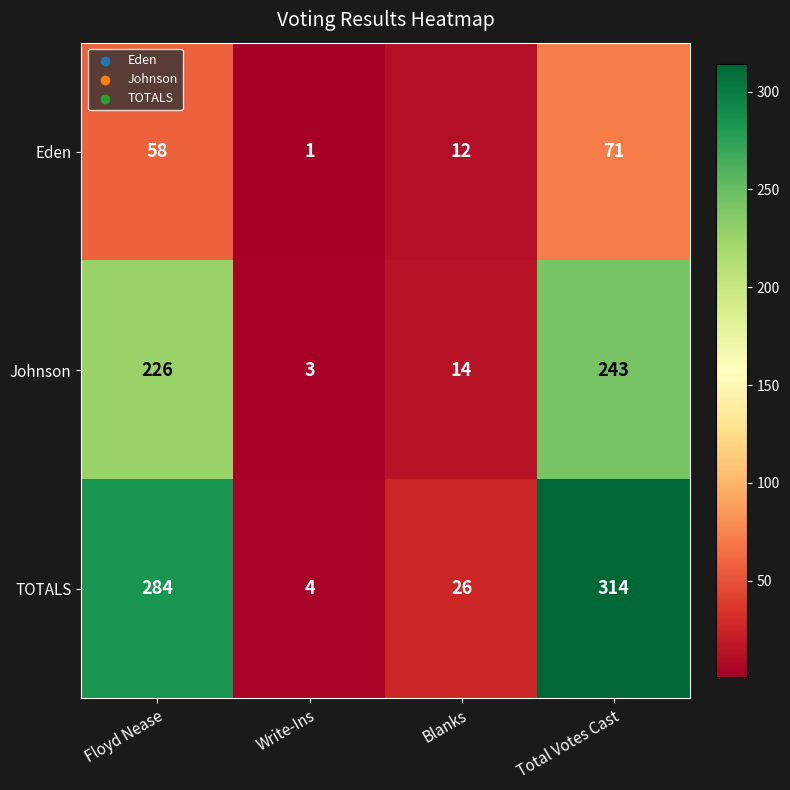

Count the number of categories in the chart.

4